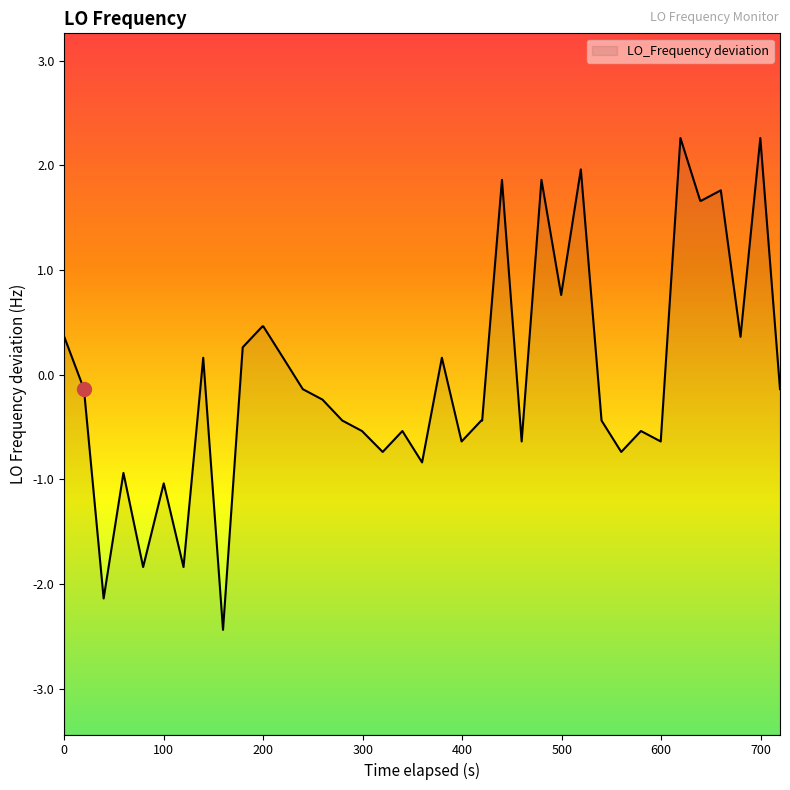

Between 1682716035.0 and 1682716135.1, which is larger?

1682716135.1